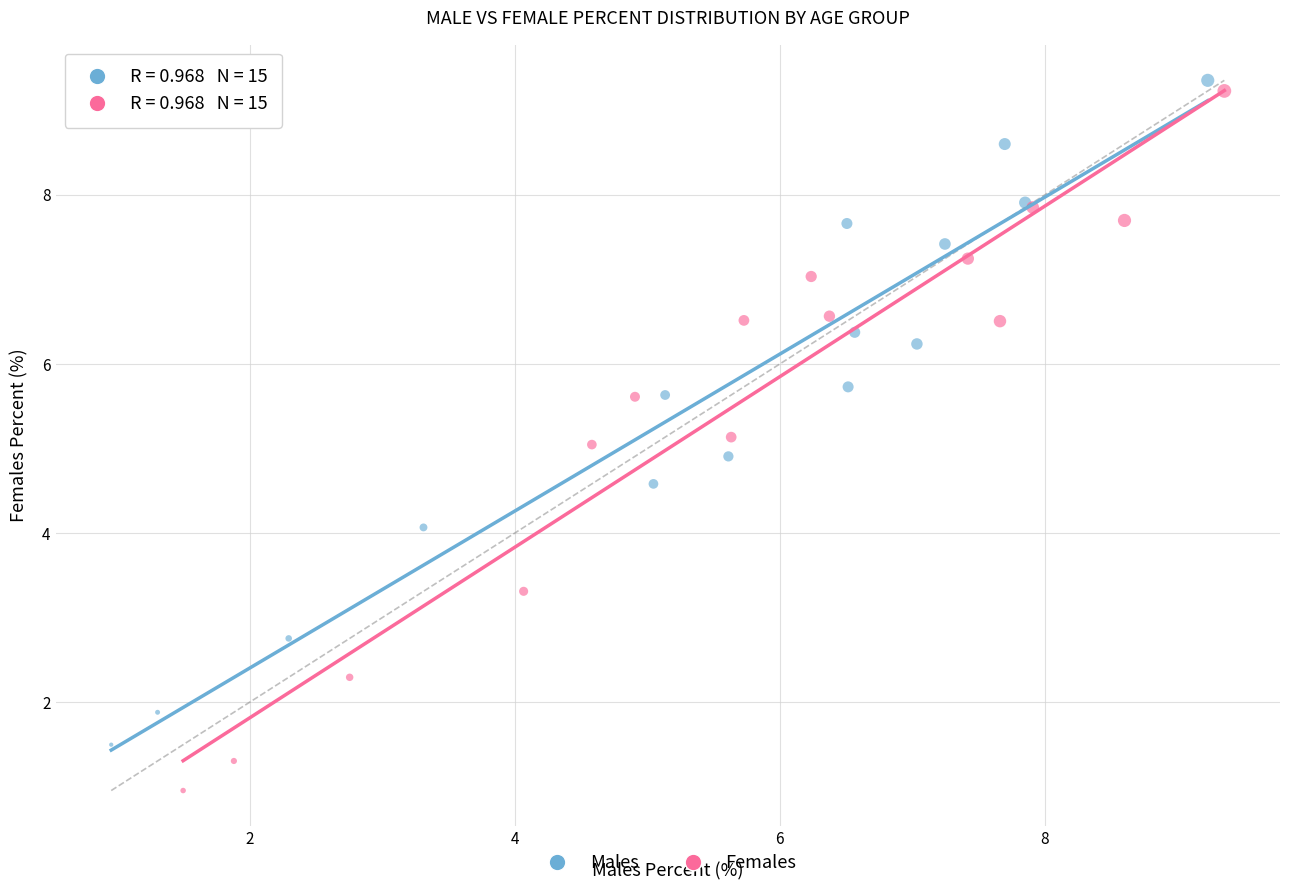

Which series has the widest spread of Y values?

Females